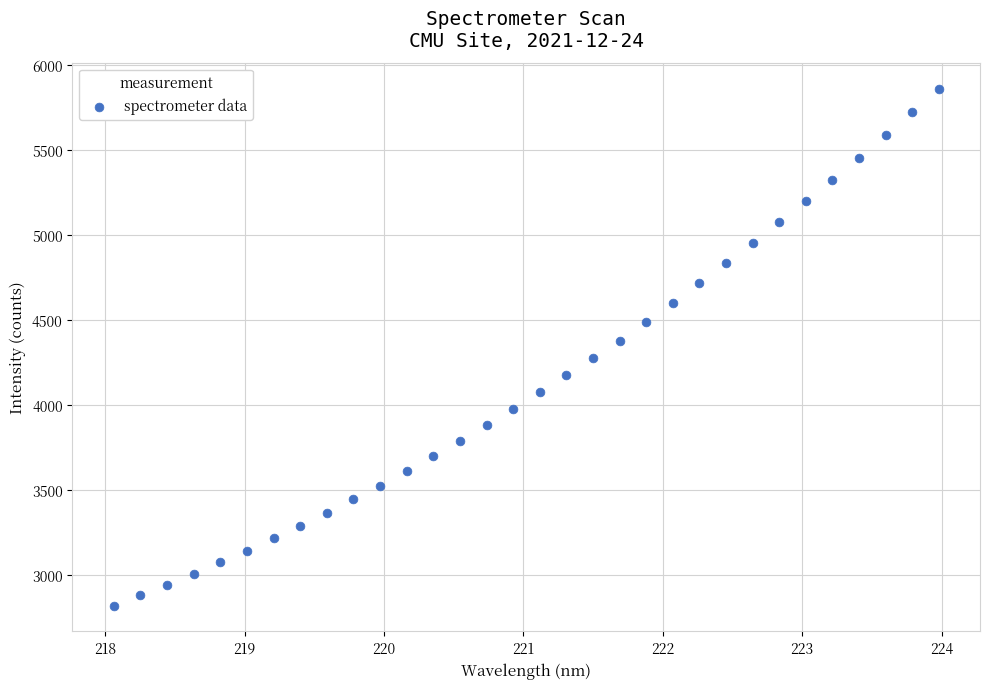

What is the range of X values (max minus min)?

5.9